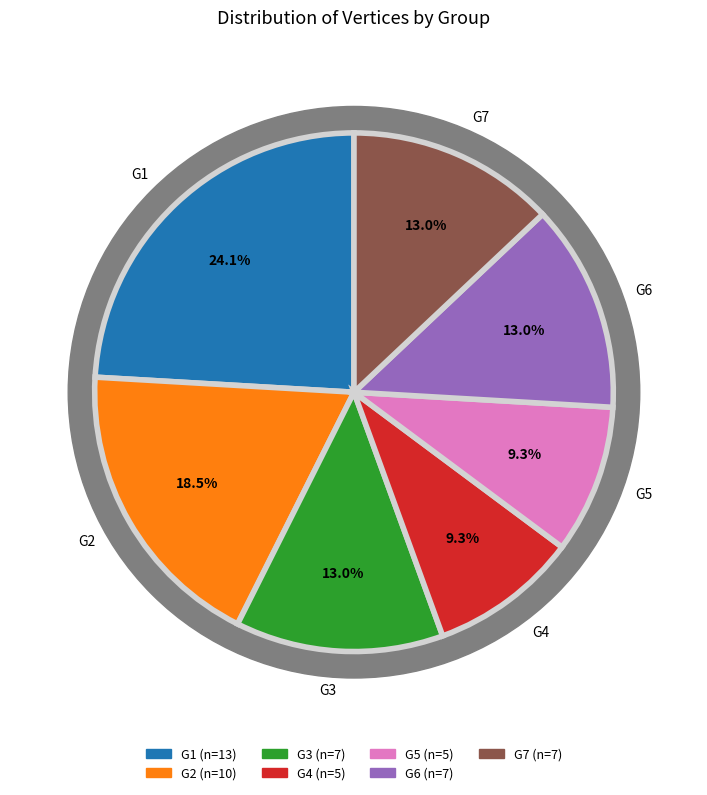

To the nearest percent, what portion does G6 represent?

13%